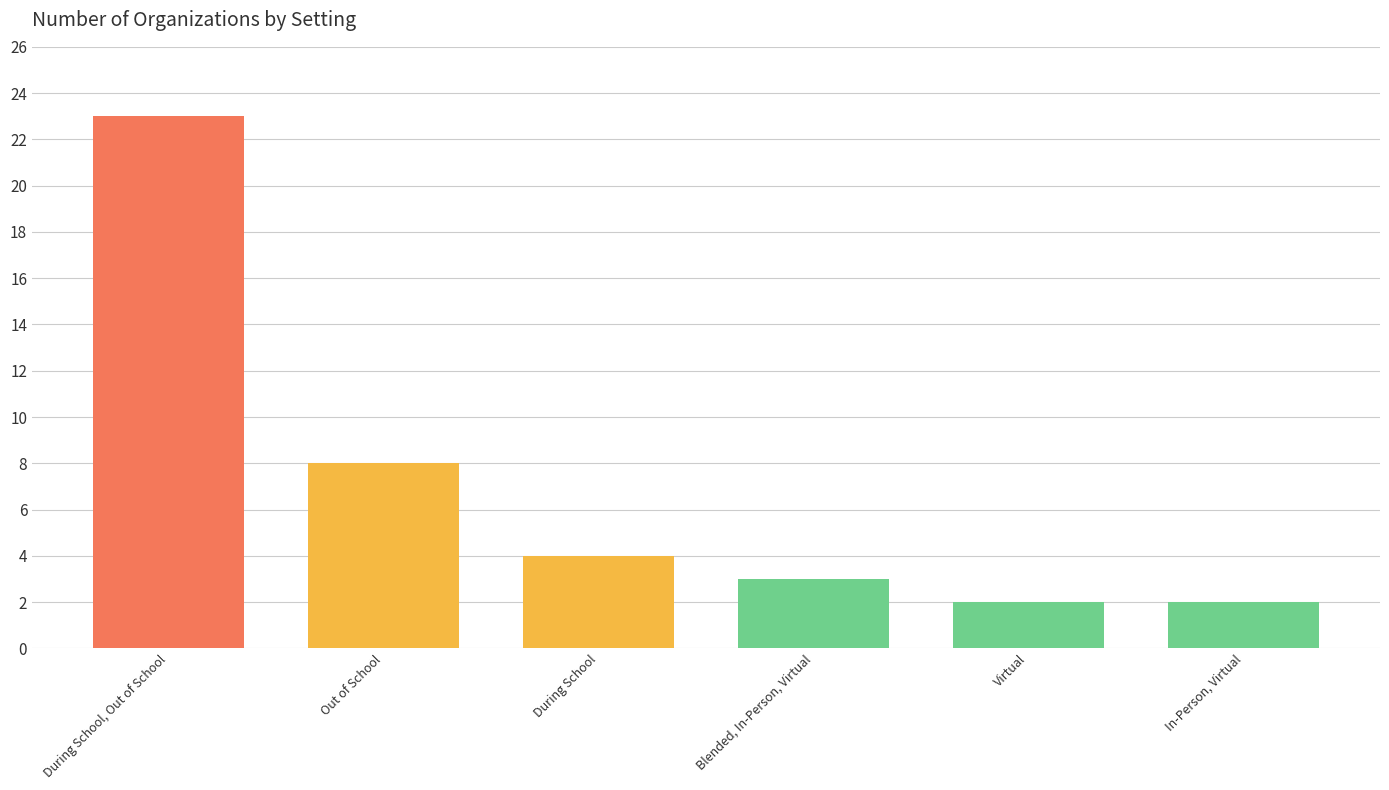

What is the difference between the values at Virtual and During School, Out of School?

21